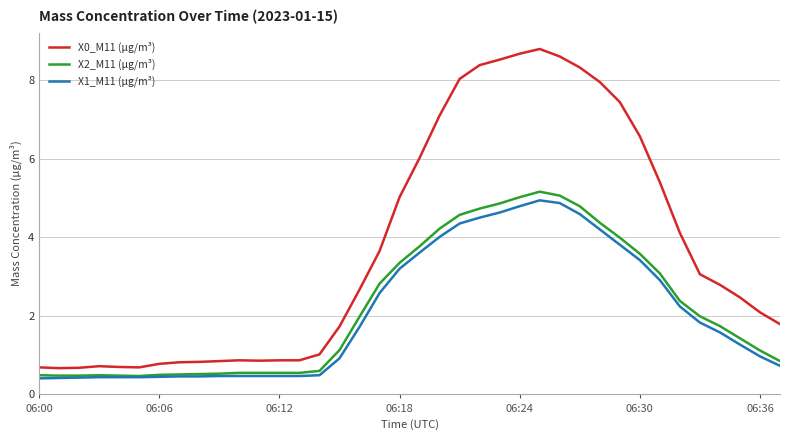

True or false: X0_M11 (μg/m³) and X1_M11 (μg/m³) cross at least once.

False